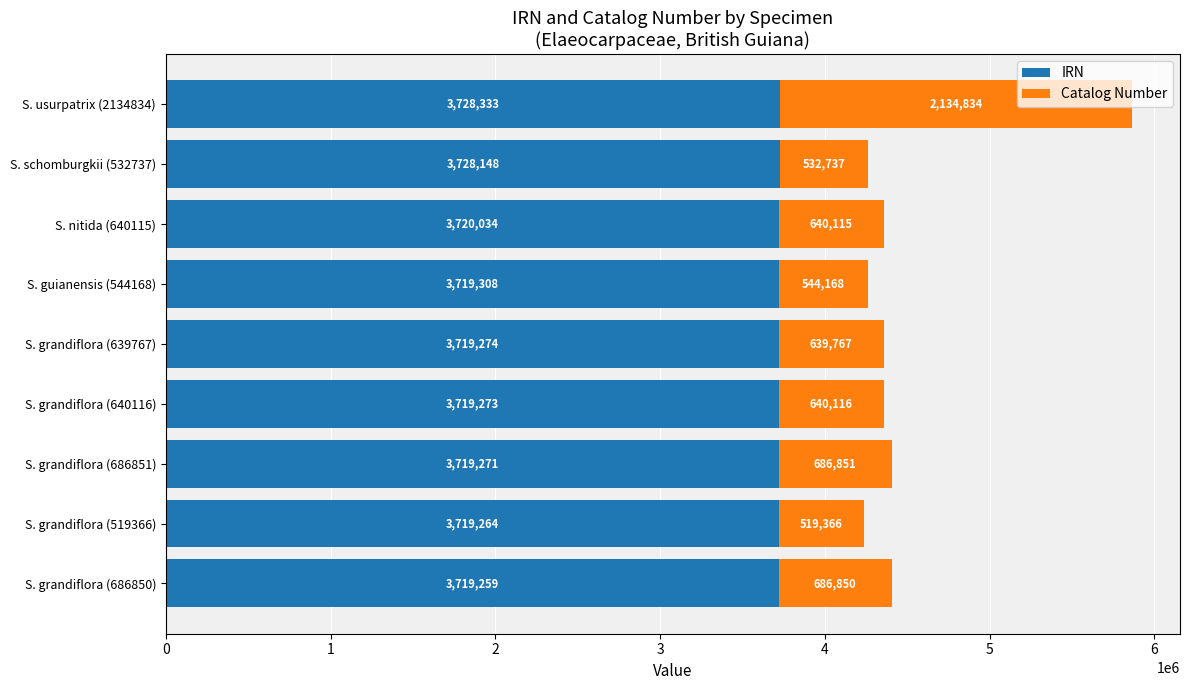

Where is IRN nearest to the value 3723796?

S. nitida (640115)